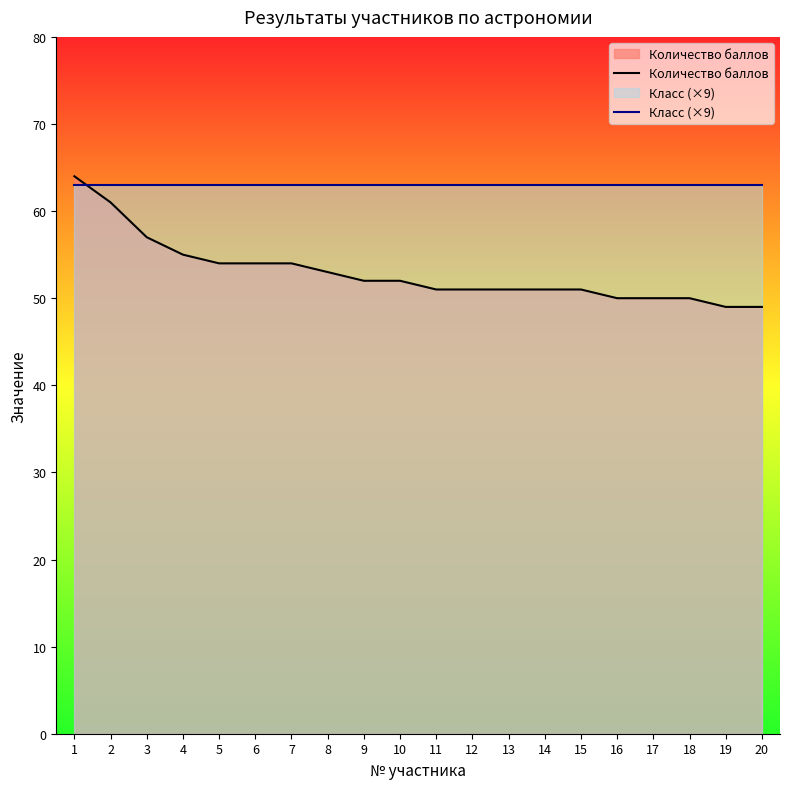

Read the Класс (×9) value at 1.

63